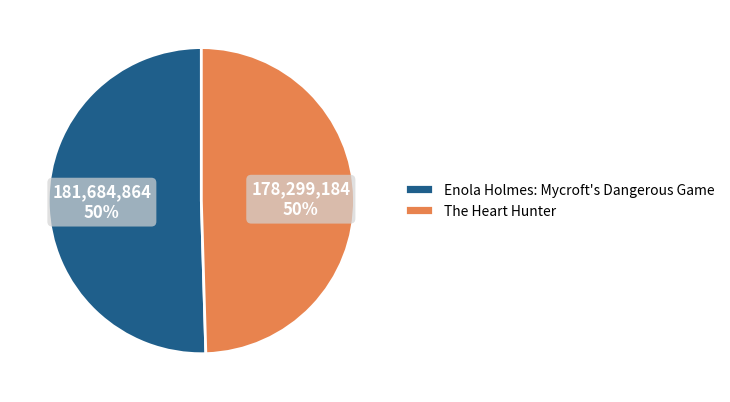

To the nearest percent, what is the combined percentage of The Heart Hunter and Enola Holmes: Mycroft's Dangerous Game?

100%